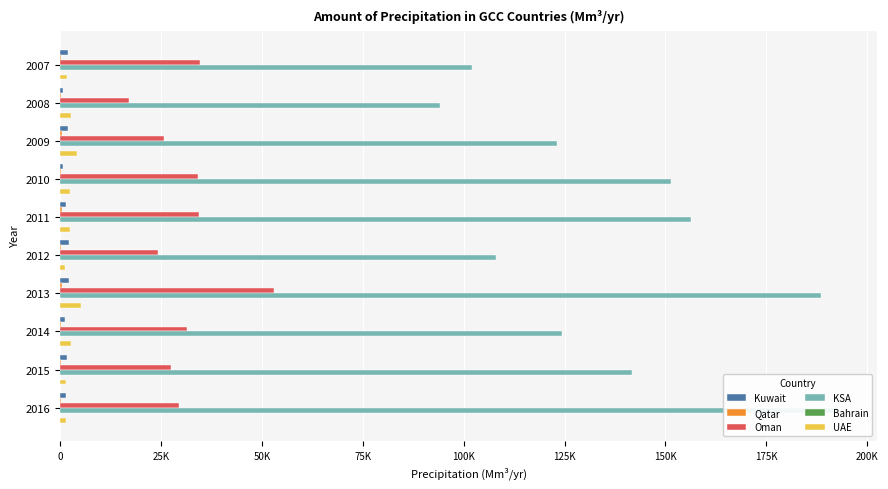

True or false: Oman has a value of 11468.4 at 2014.

False